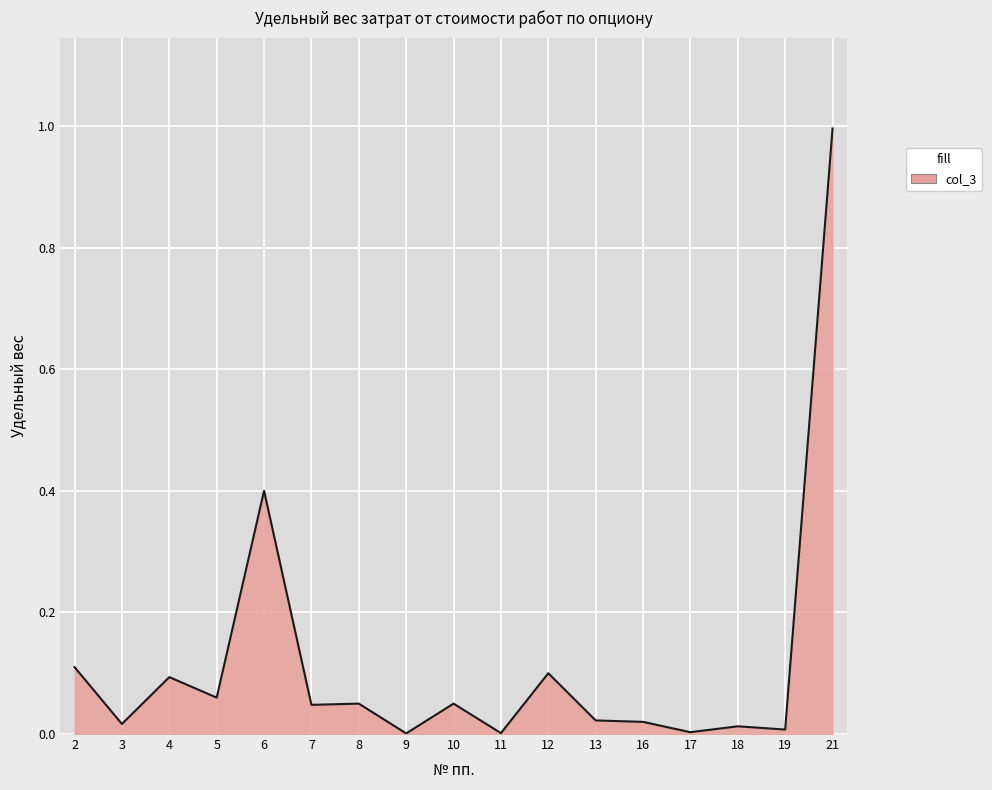

Is it true that the value at 10 is 0.1?

True